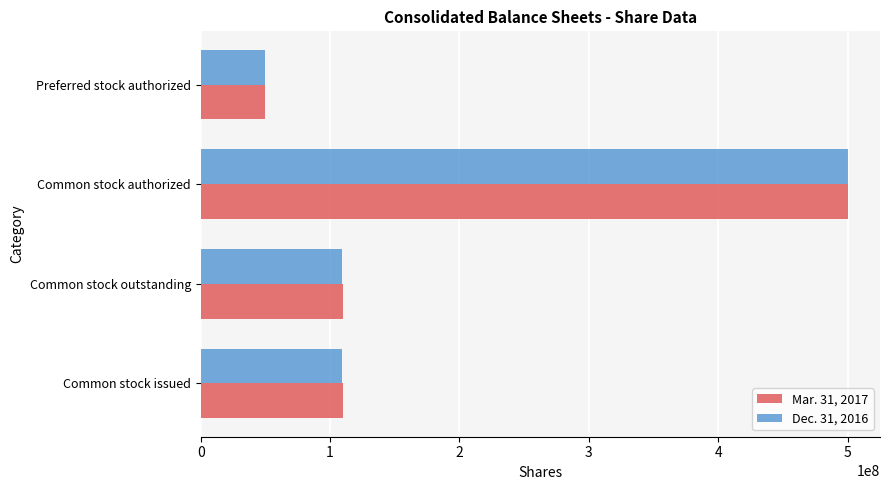

At which category does the chart reach its minimum across all series?

Preferred stock authorized